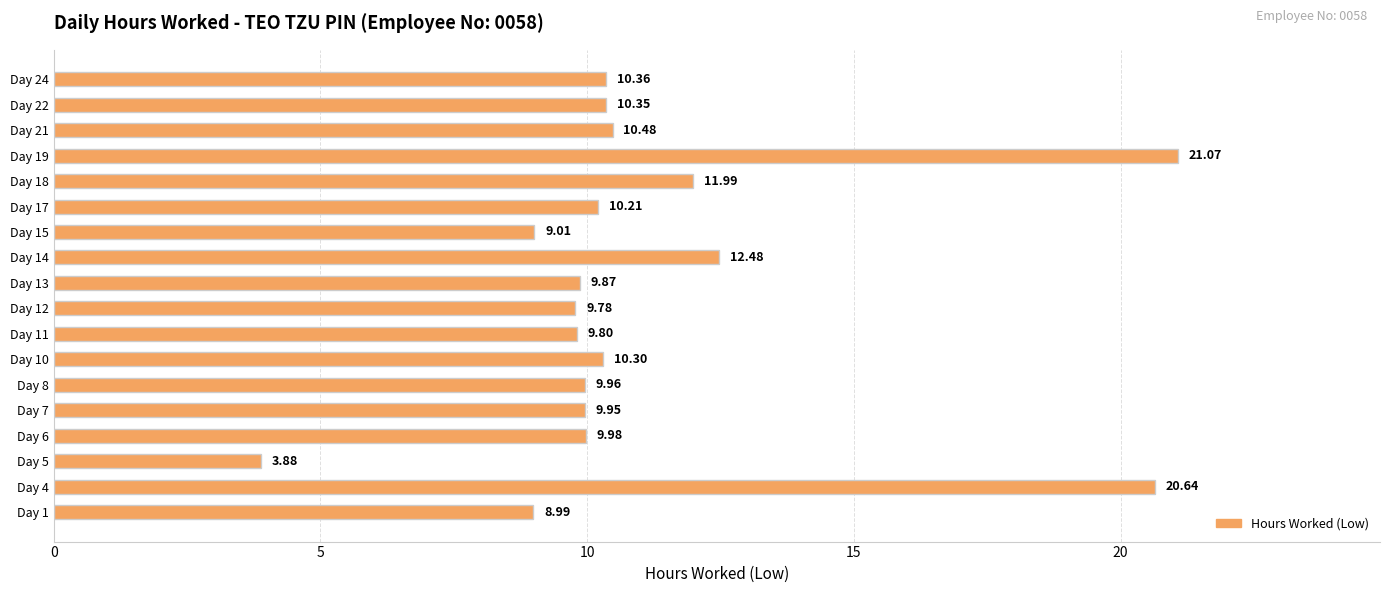

What is the average value?

11.1